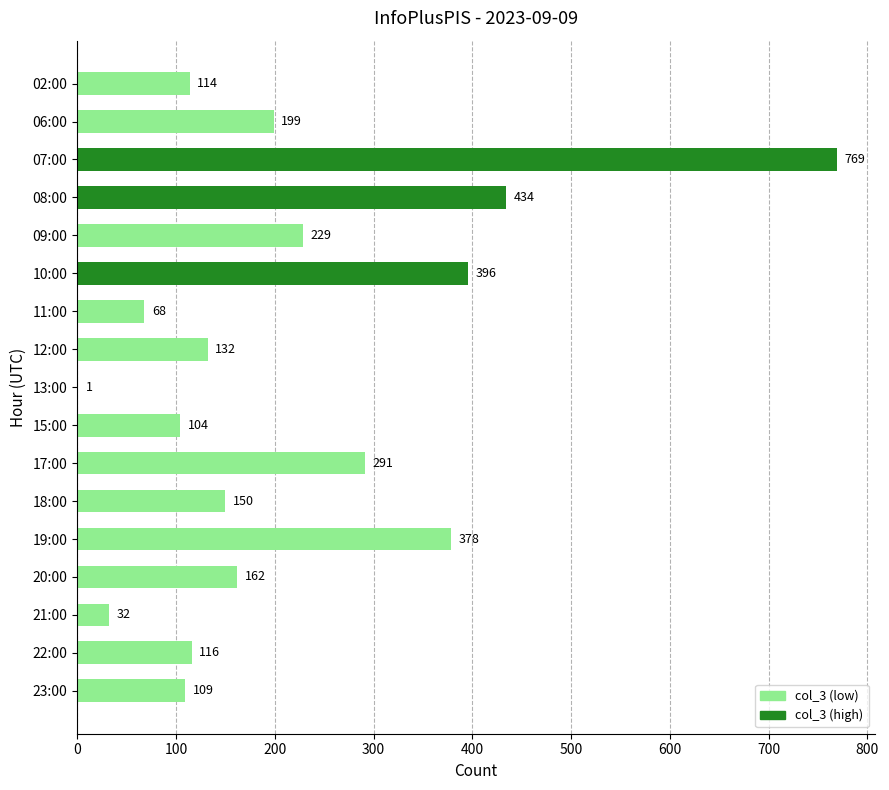

Reading bottom to top, list all the values displayed in this chart.

23:00=109	22:00=116	21:00=32	20:00=162	19:00=378	18:00=150	17:00=291	15:00=104	13:00=1	12:00=132	11:00=68	10:00=396	09:00=229	08:00=434	07:00=769	06:00=199	02:00=114